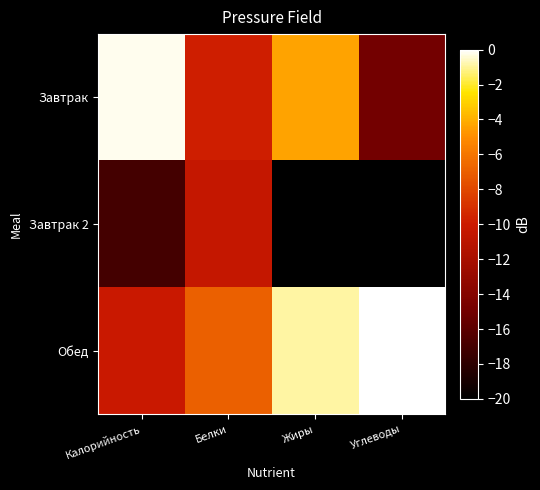

List the series in order of their overall mean, lowest first.

Завтрак 2, Завтрак, Обед